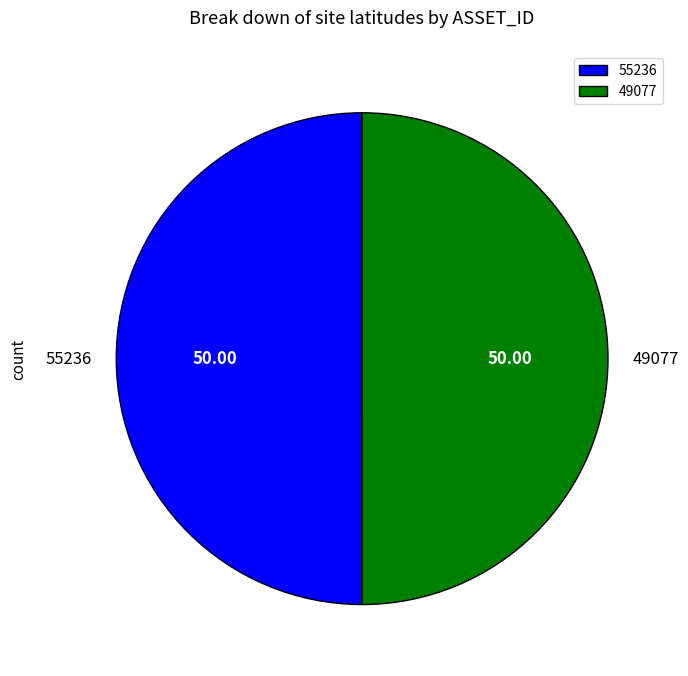

How many slices are in this pie chart?

2